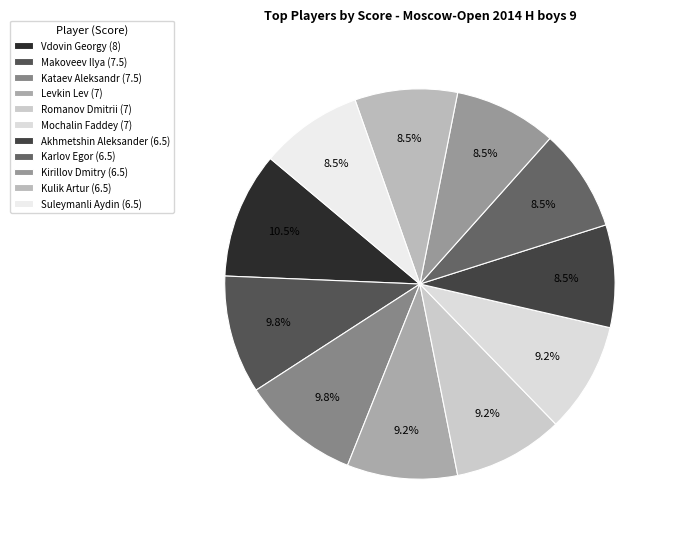

To the nearest percent, what is the difference between the largest and smallest slice percentages?

2%